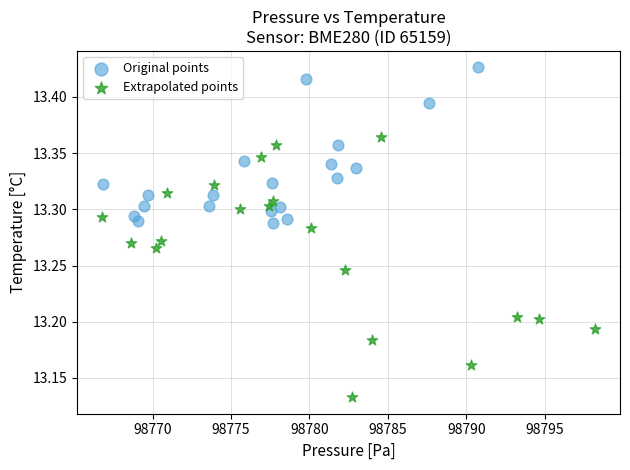

Which series reaches the minimum Y coordinate?

Extrapolated points